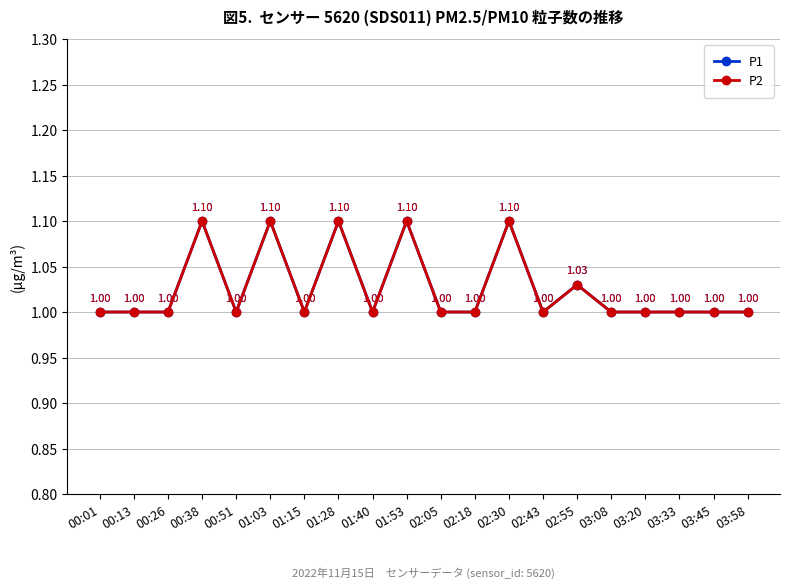

Does the chart have visible grid lines?

Yes